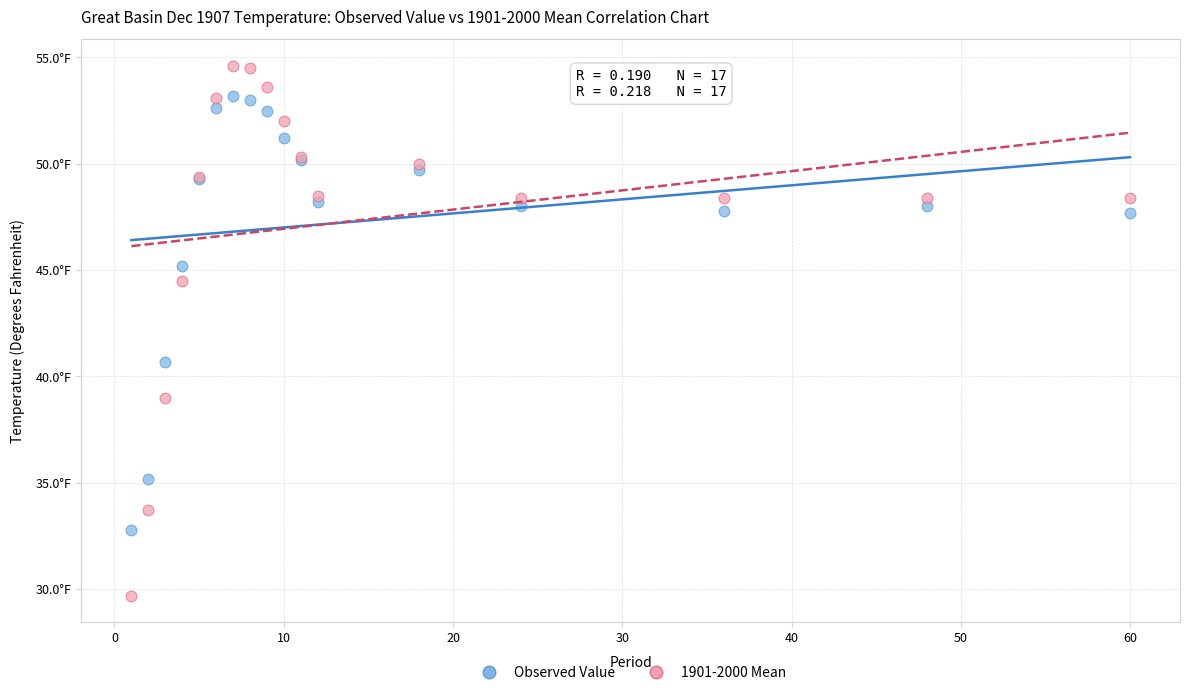

What are all the series names shown in the legend?

Observed Value, 1901-2000 Mean